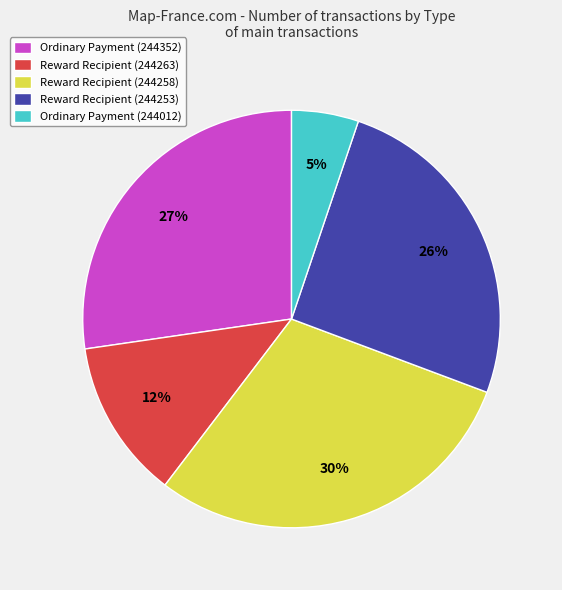

Is the sum of Reward Recipient (244253) and Reward Recipient (244263) greater than half?

No